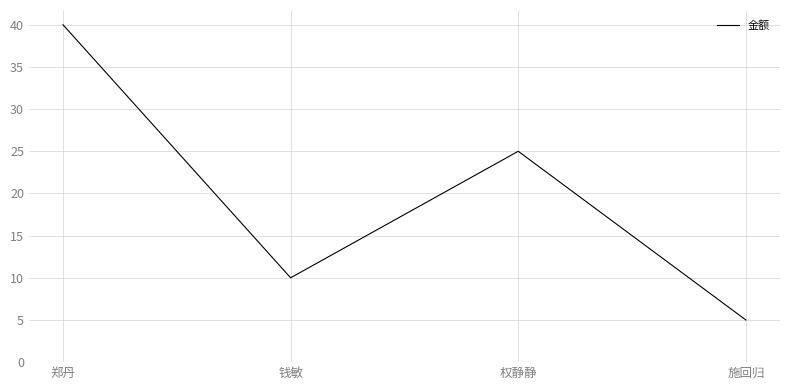

At which category does the chart reach its peak across all series?

郑丹